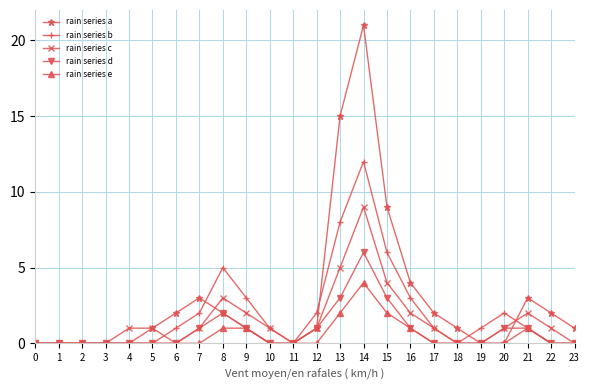

Reading left to right, transcribe all the data shown in this chart.

rain series a: 0=0	1=0	2=0	3=0	4=0	5=1	6=2	7=3	8=2	9=1	10=0	11=0	12=1	13=15	14=21	15=9	16=4	17=2	18=1	19=0	20=0	21=3	22=2	23=1
rain series b: 0=0	1=0	2=0	3=0	4=0	5=0	6=1	7=2	8=5	9=3	10=1	11=0	12=2	13=8	14=12	15=6	16=3	17=1	18=0	19=1	20=2	21=1	22=0	23=0
rain series c: 0=0	1=0	2=0	3=0	4=1	5=1	6=0	7=1	8=3	9=2	10=1	11=0	12=1	13=5	14=9	15=4	16=2	17=1	18=0	19=0	20=1	21=2	22=1	23=0
rain series d: 0=0	1=0	2=0	3=0	4=0	5=0	6=0	7=1	8=2	9=1	10=0	11=0	12=1	13=3	14=6	15=3	16=1	17=0	18=0	19=0	20=1	21=1	22=0	23=0
rain series e: 0=0	1=0	2=0	3=0	4=0	5=0	6=0	7=0	8=1	9=1	10=0	11=0	12=0	13=2	14=4	15=2	16=1	17=0	18=0	19=0	20=0	21=1	22=0	23=0